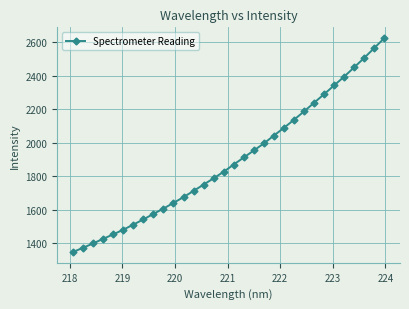

Does the chart display data point markers on the line(s)?

Yes